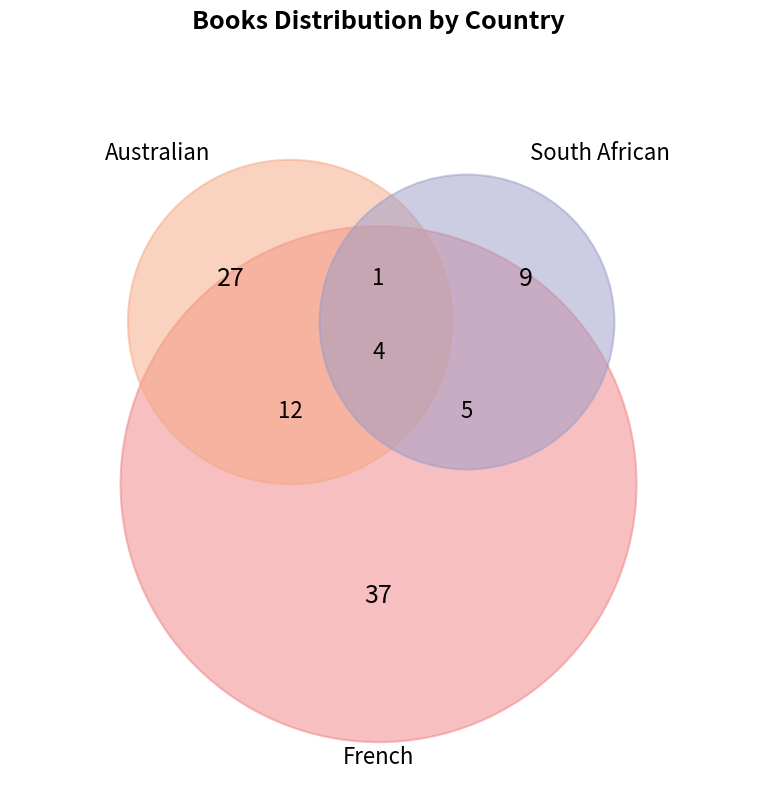

Rank the categories by value from highest to lowest.

French, Australian, South African